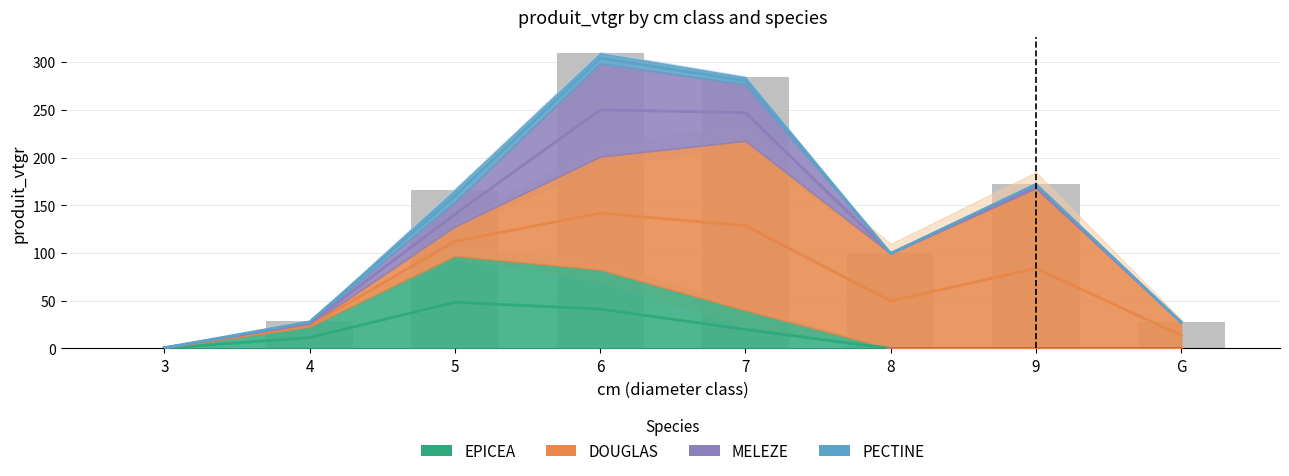

Are the bars horizontal?

No